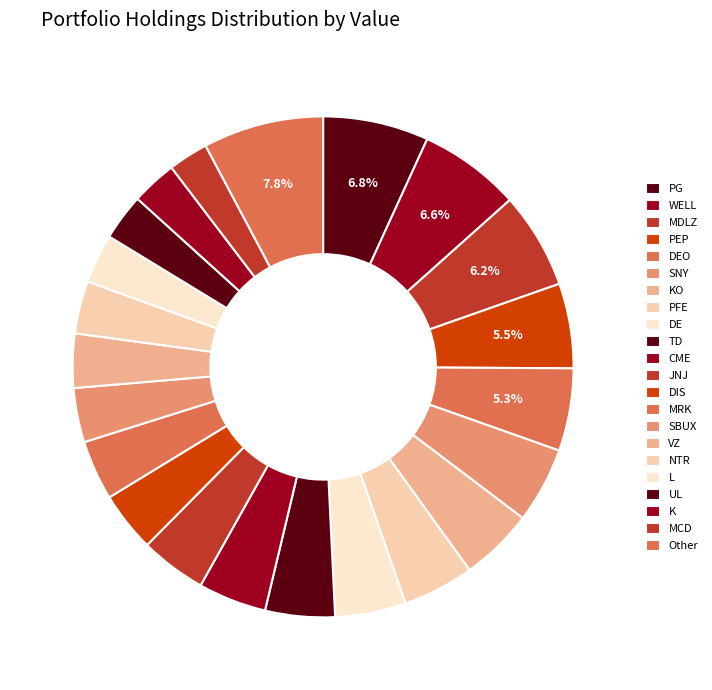

How many slices are in this pie chart?

22